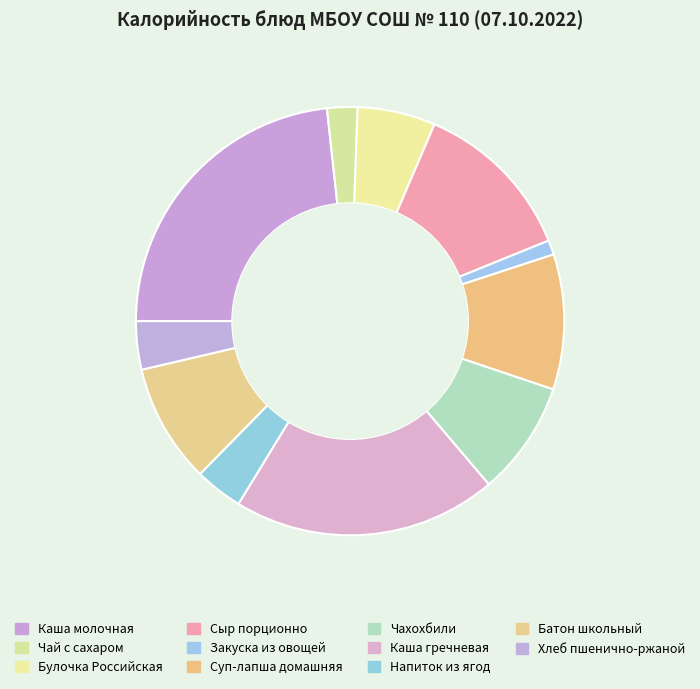

To the nearest percent, what is the average slice percentage?

9%